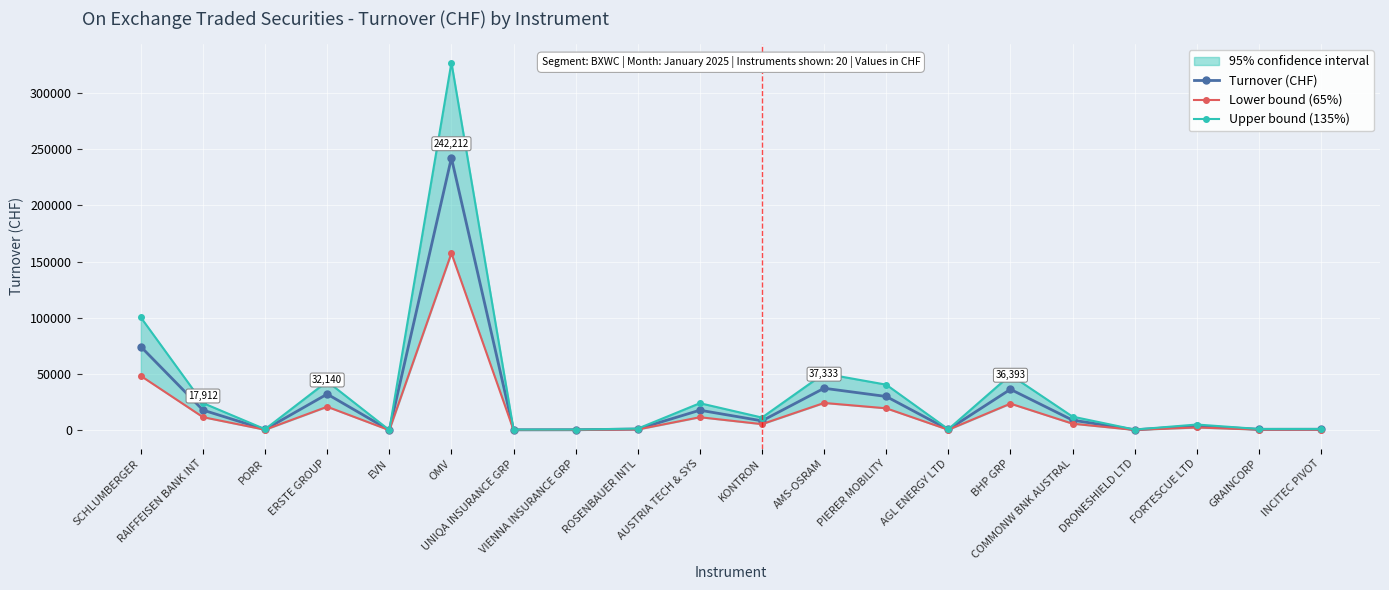

Which category has the lowest value across all series?

EVN